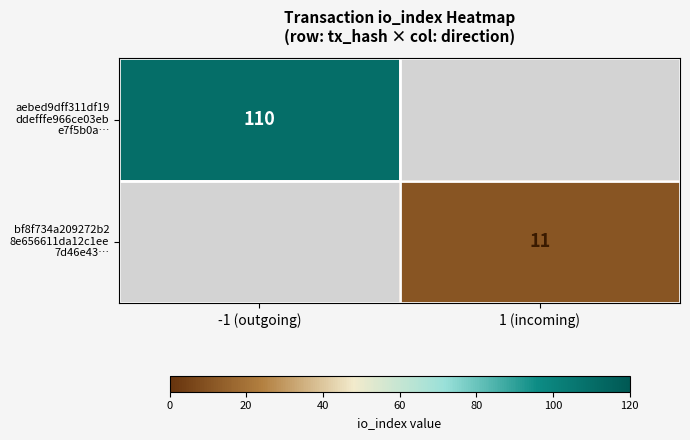

True or false: aebed9dff311df19 ddefffe966ce03eb e7f5b0a… has a value of 67.7 at -1 (outgoing).

False